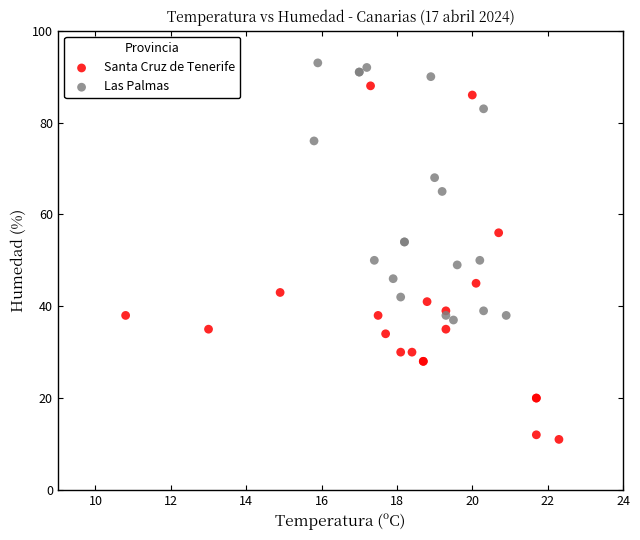

Which series contains the highest Y value?

Las Palmas